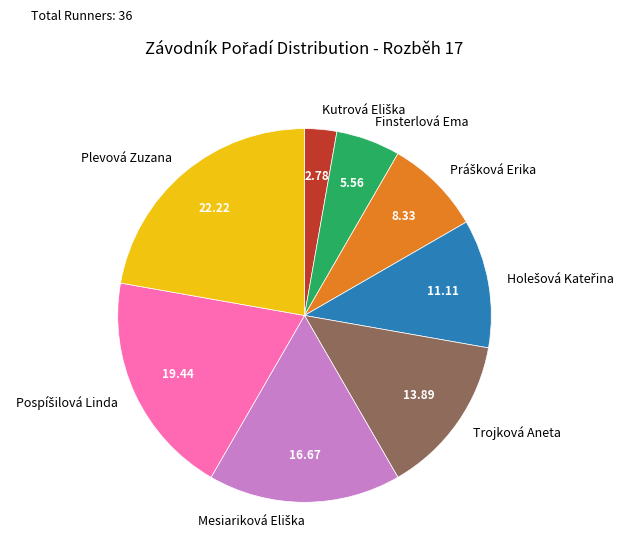

How many segments does this pie chart have?

8